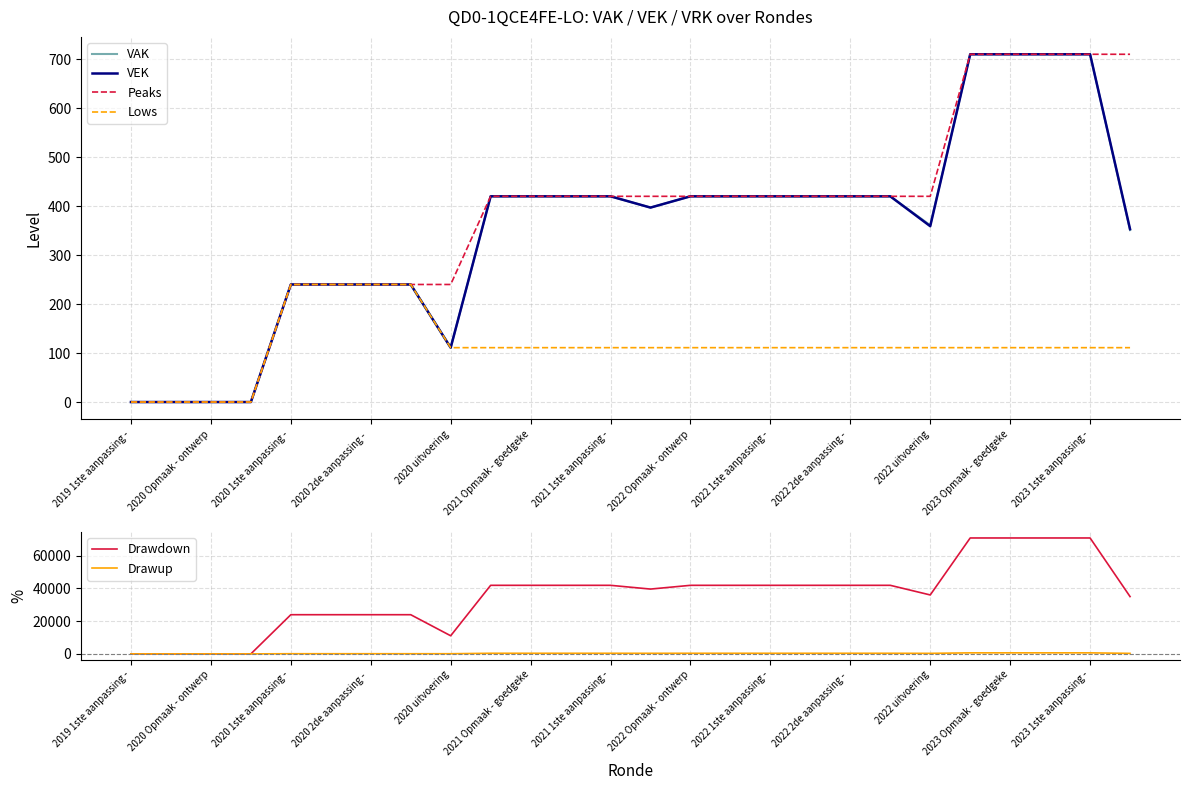

True or false: Drawup and VEK intersect in this chart.

False